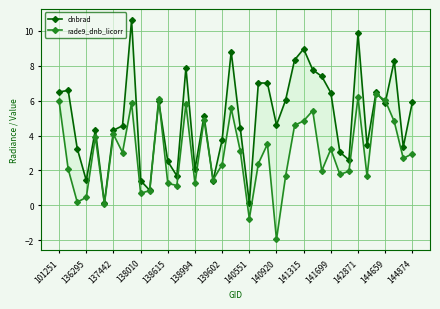

Count the number of categories in the chart.

40